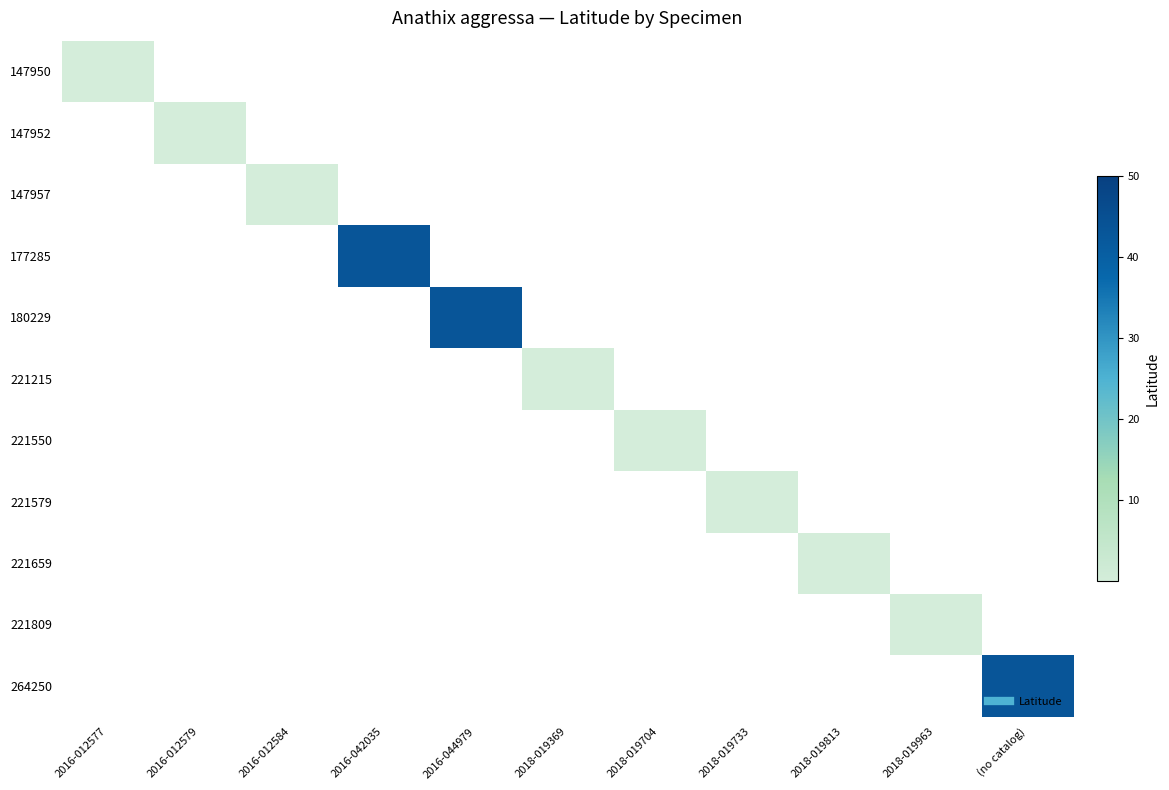

How many categories are shown in the chart?

11